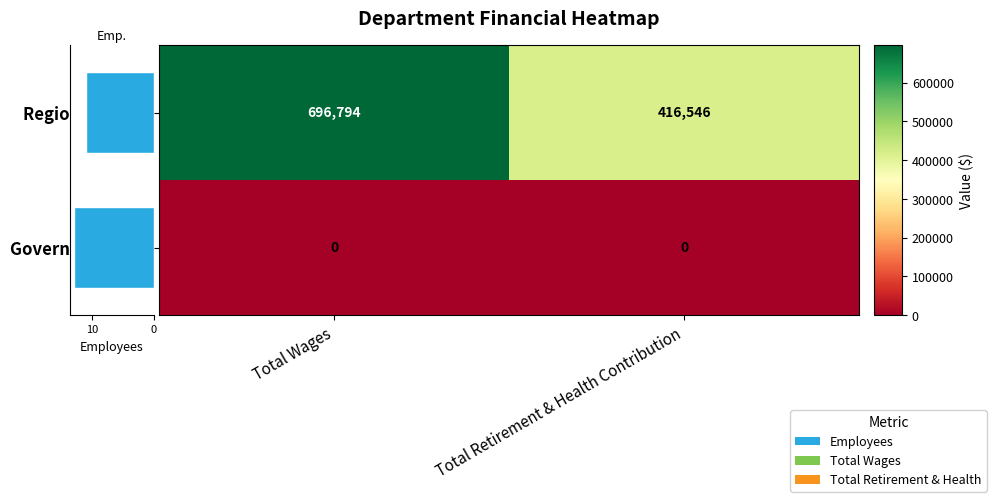

Which has a higher value, Total Retirement & Health Contribution or Total Wages?

Total Wages